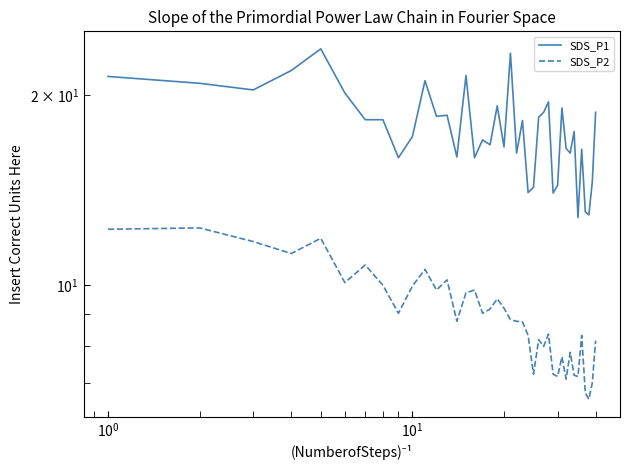

What is the maximum value shown in the chart?

23.7